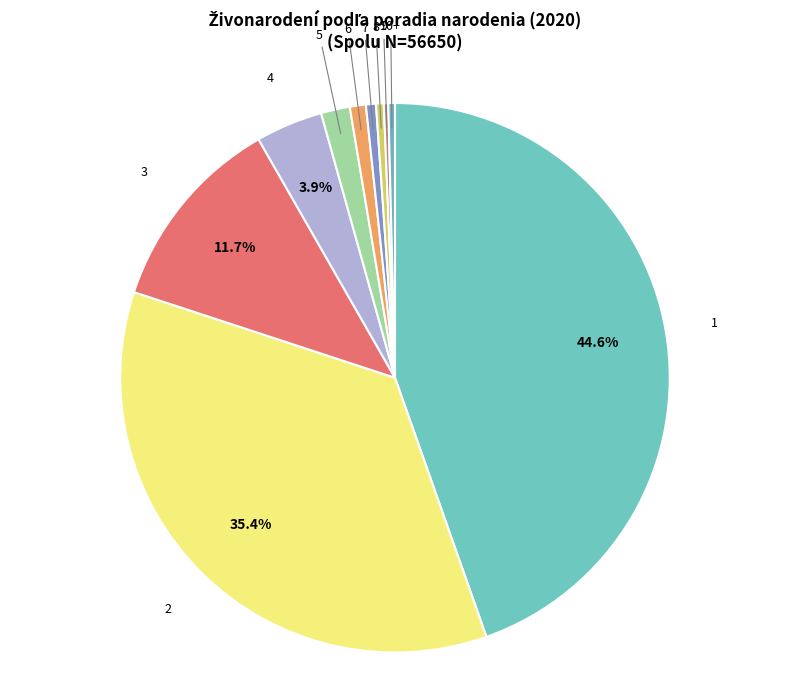

To the nearest percent, what is the average slice percentage?

10%